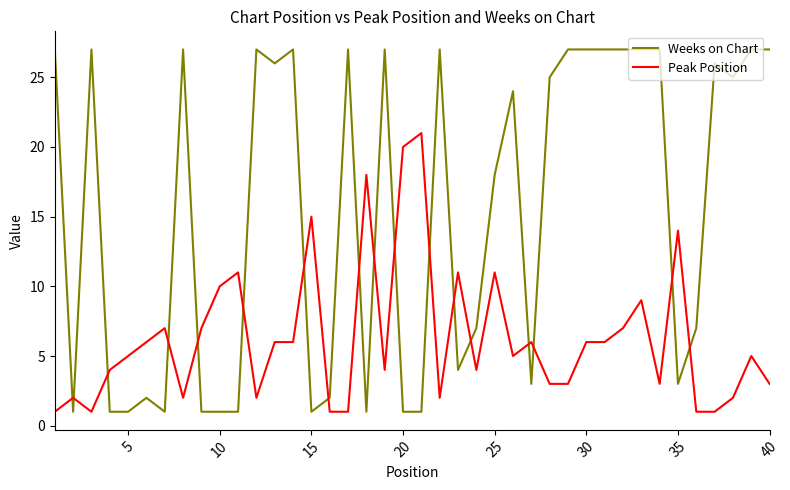

Rank the series by their average value, from highest to lowest.

Weeks on Chart, Peak Position